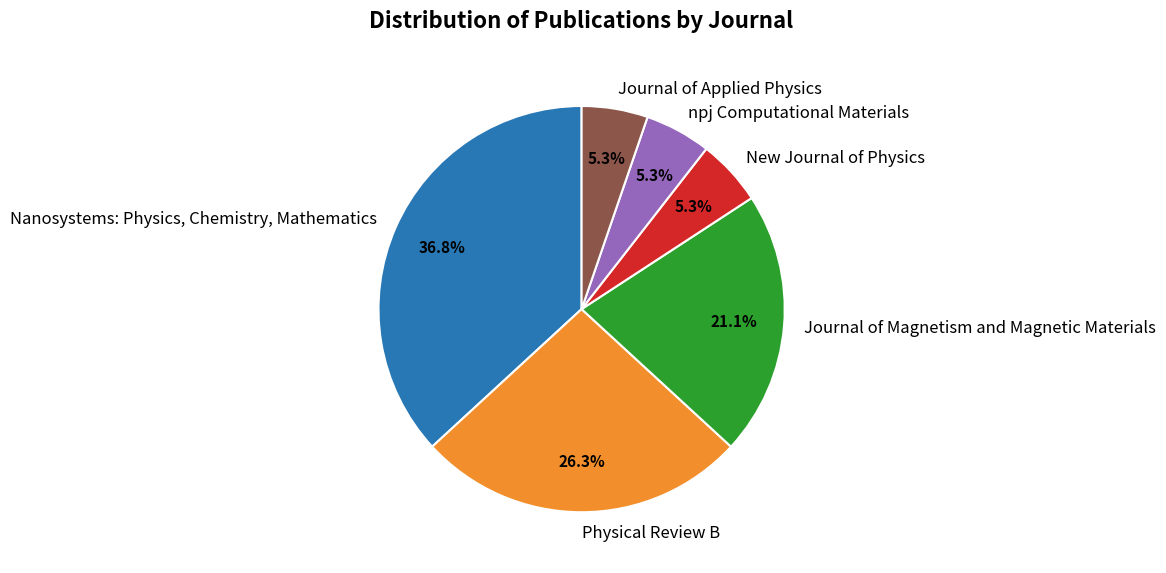

Is the sum of Nanosystems: Physics, Chemistry, Mathematics and Physical Review B greater than half?

Yes